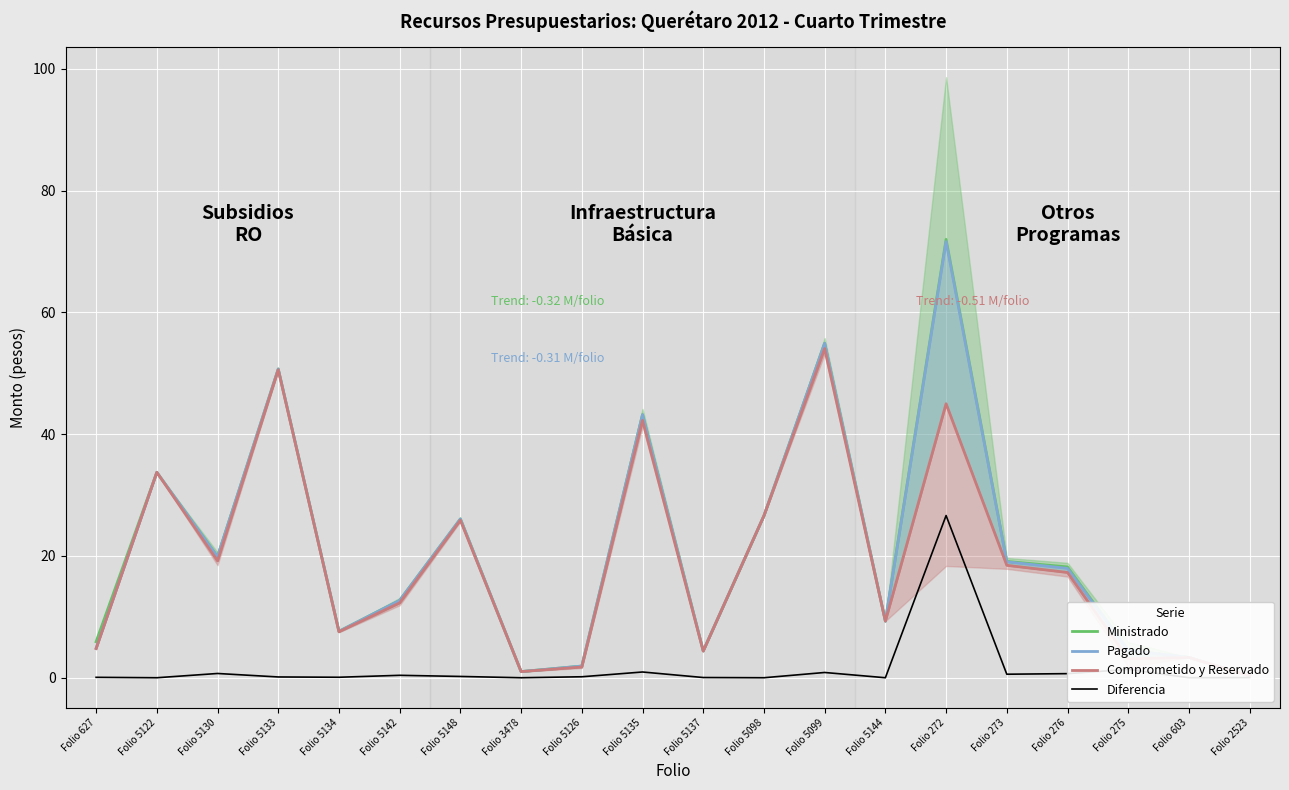

True or false: Comprometido y Reservado and Ministrado cross at least once.

False